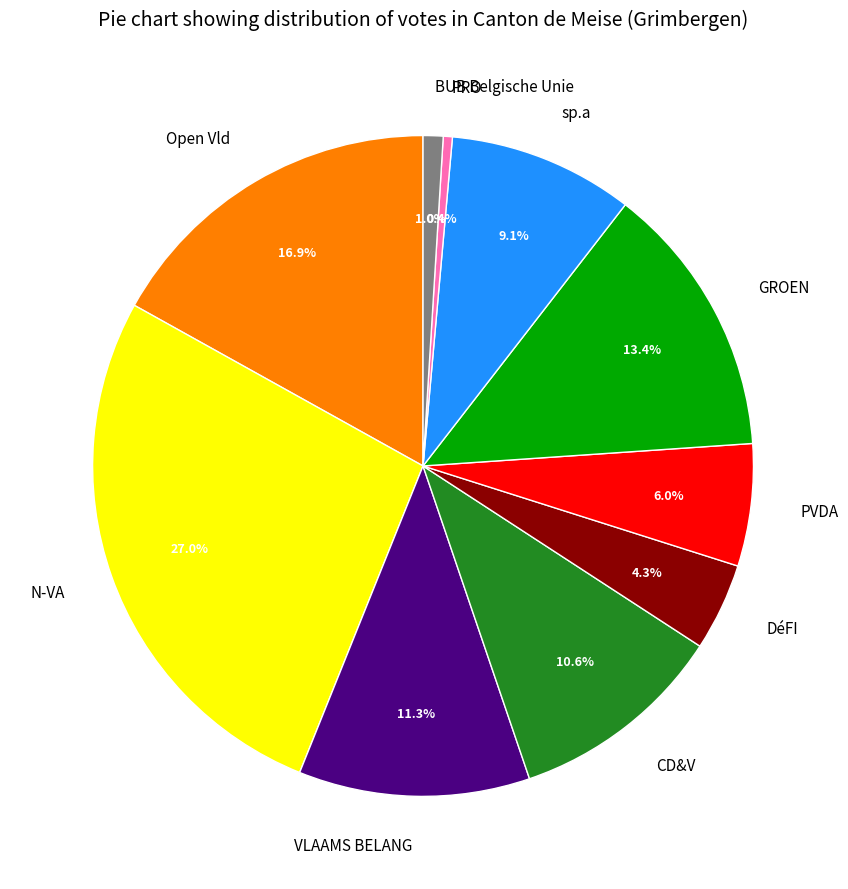

How many slices are in this pie chart?

10